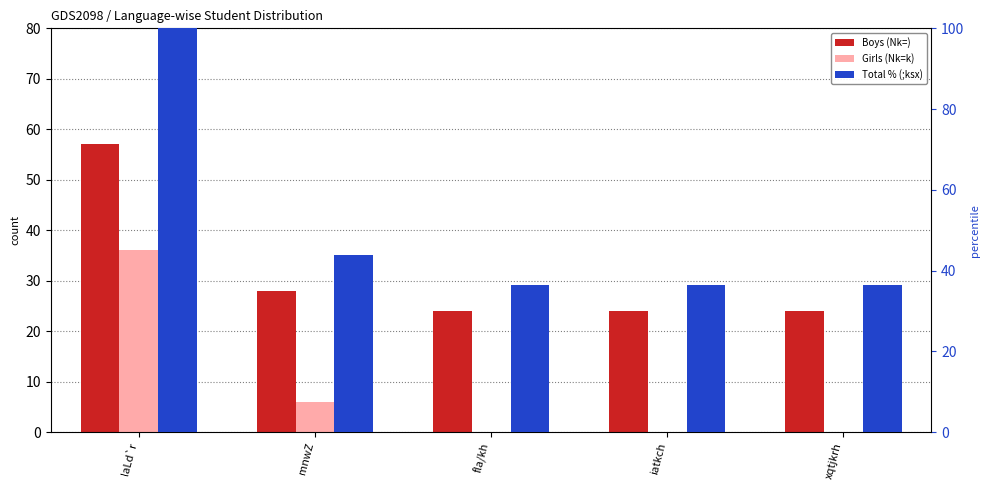

What is the maximum value for Girls (Nk=k)?

36.0